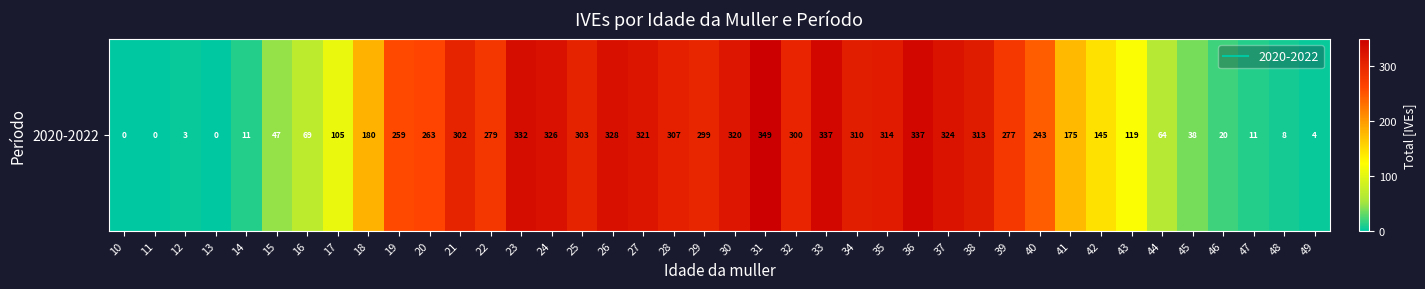

Count the number of values greater than 263.

19